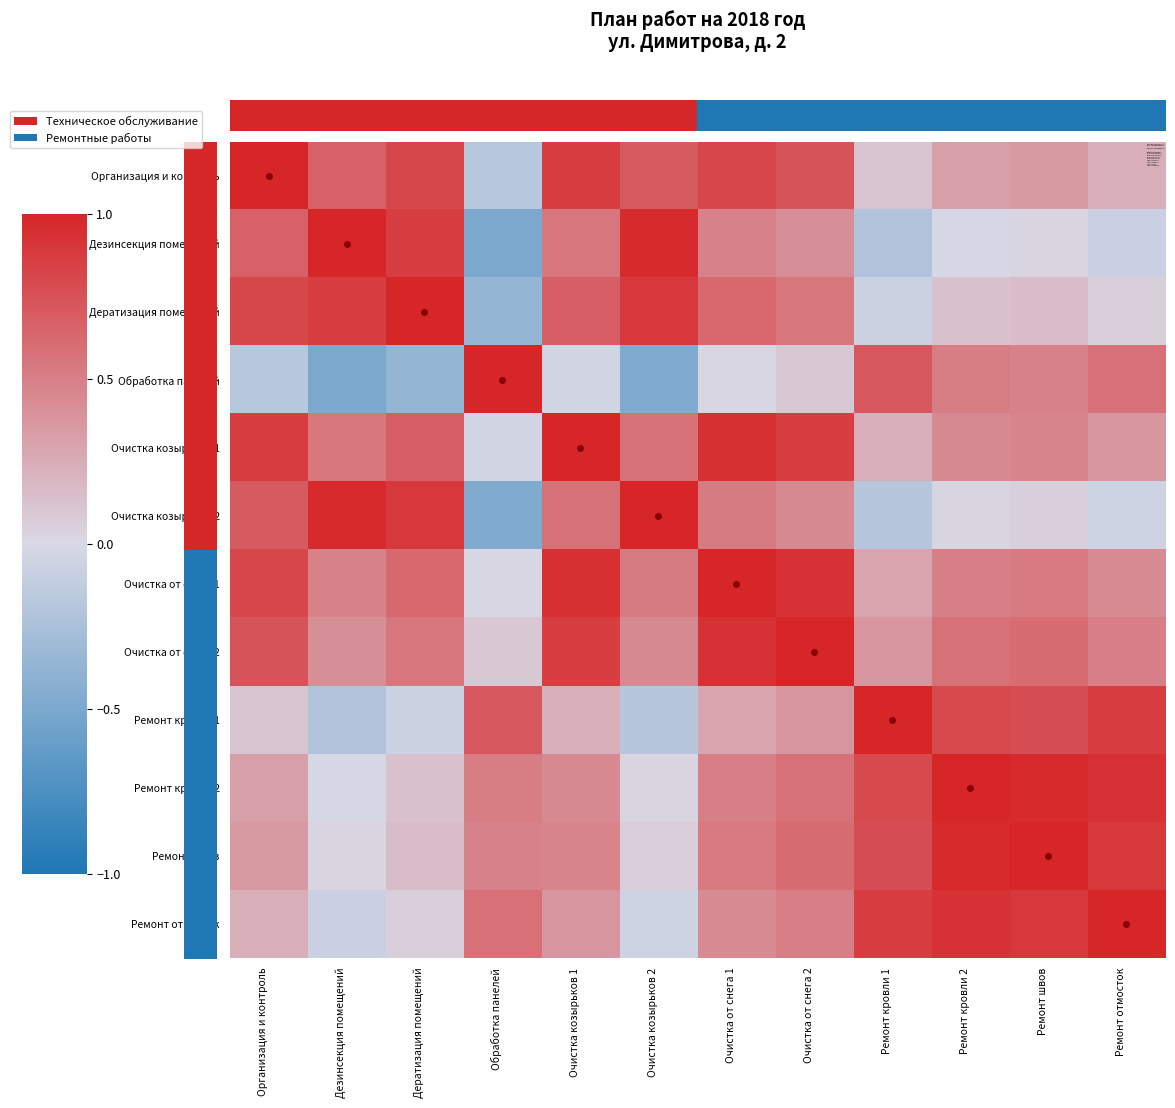

At which category is the sum across all series the highest?

Очистка от снега 1